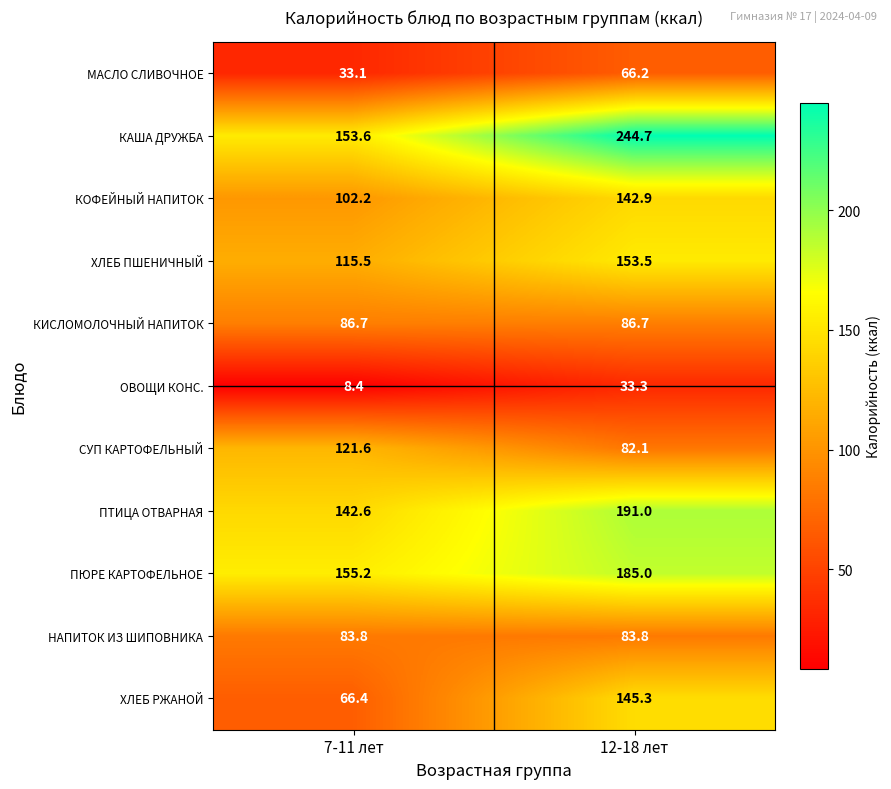

At how many categories does at least one series exceed 43?

2